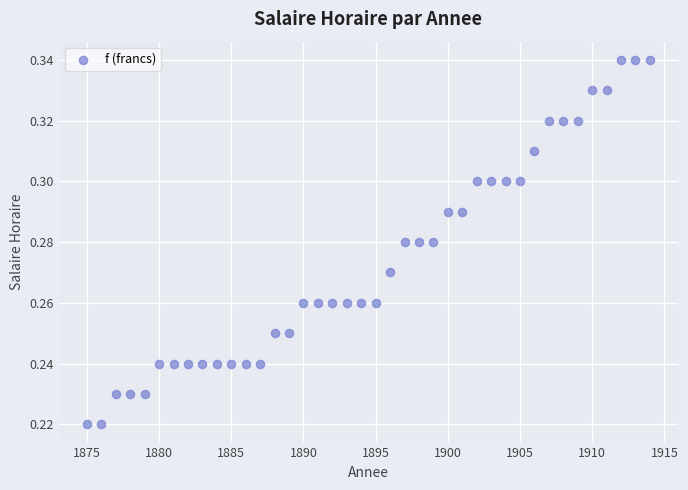

What is the range of X values (max minus min)?

39.0